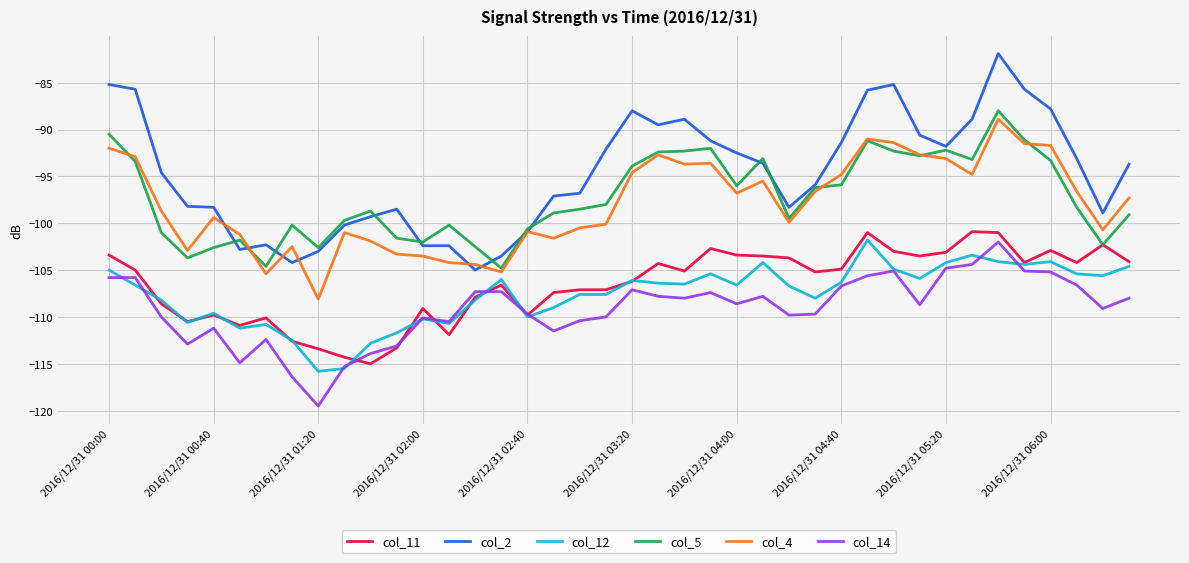

Which series has the largest range (max minus min)?

col_2